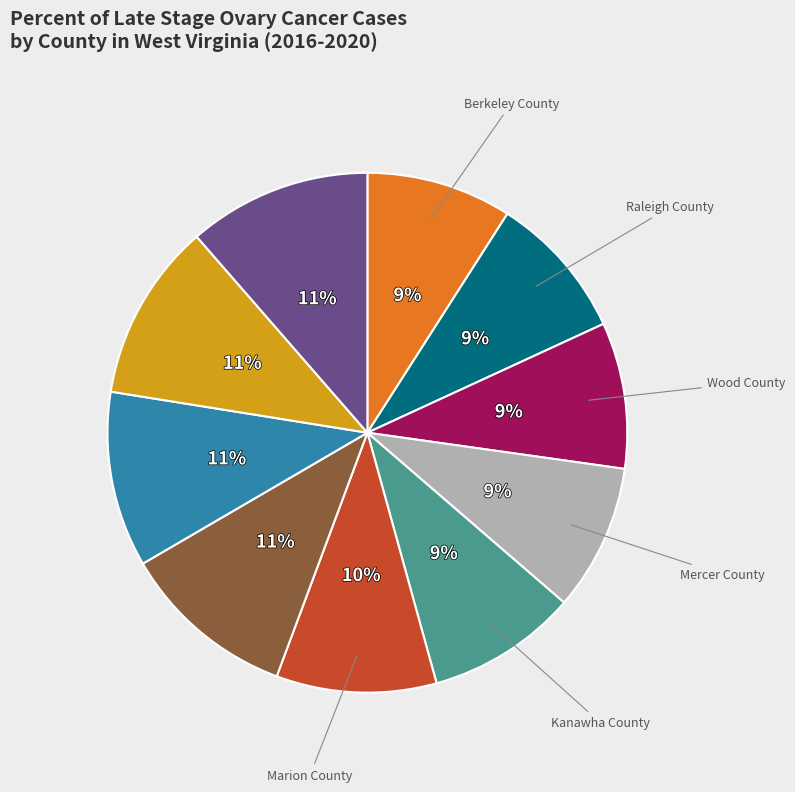

Is there any slice that represents more than half of the pie?

No